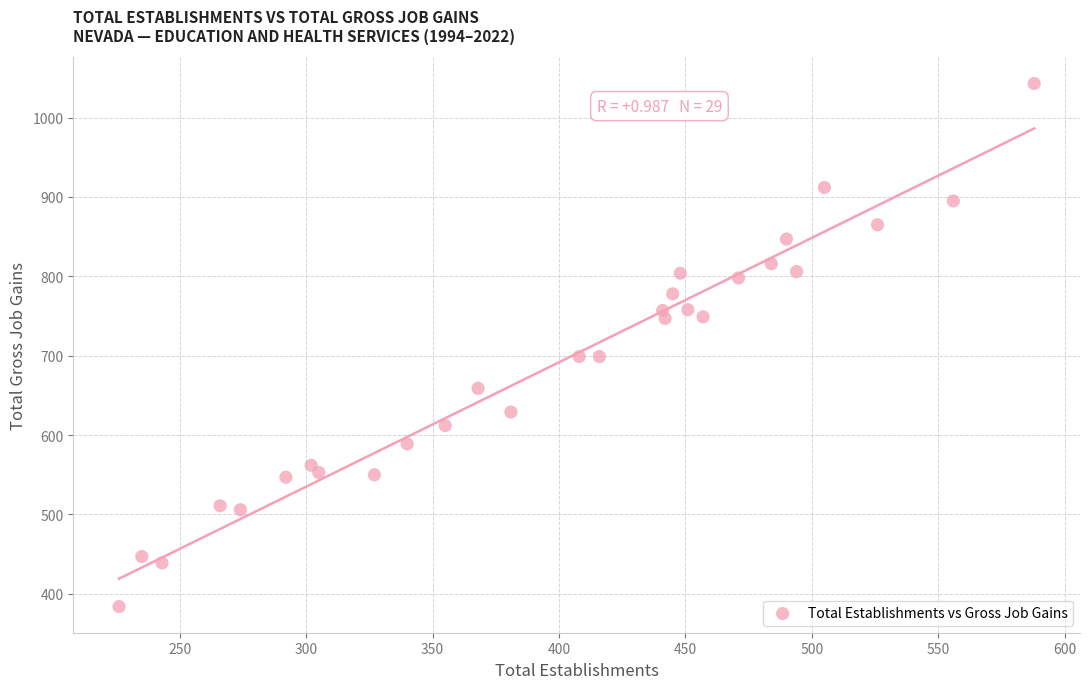

What is the range of X values (max minus min)?

362